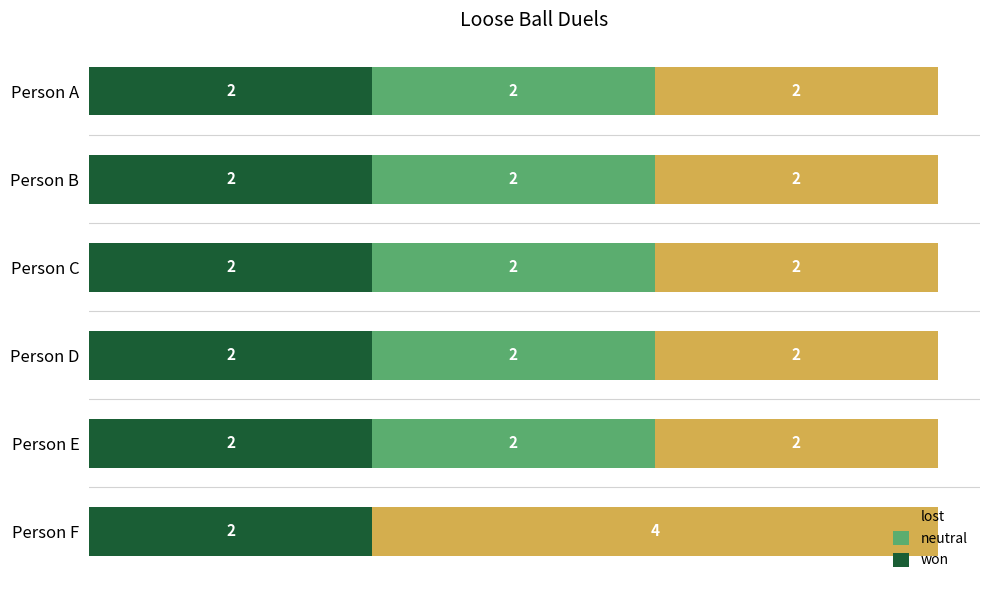

What are all the series names shown in the legend?

lost, neutral, won